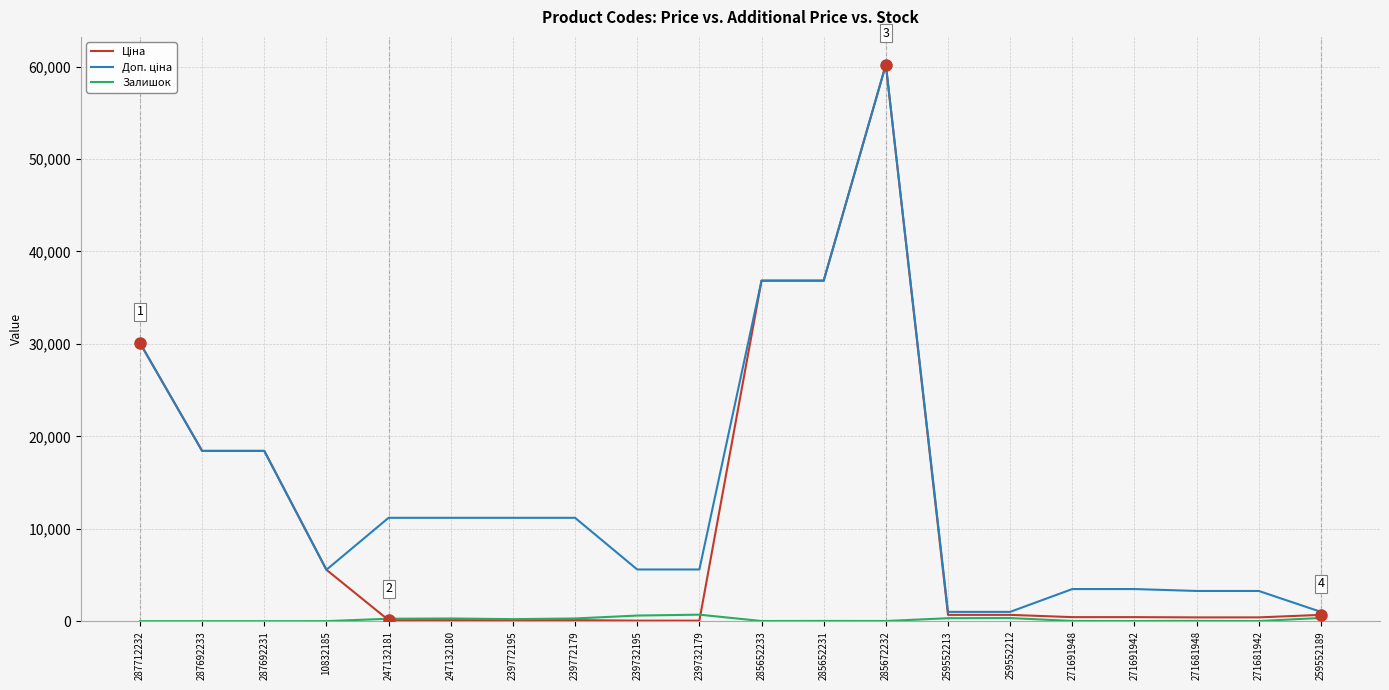

What is the difference between the maximum and second lowest values in the Залишок series?

702.0